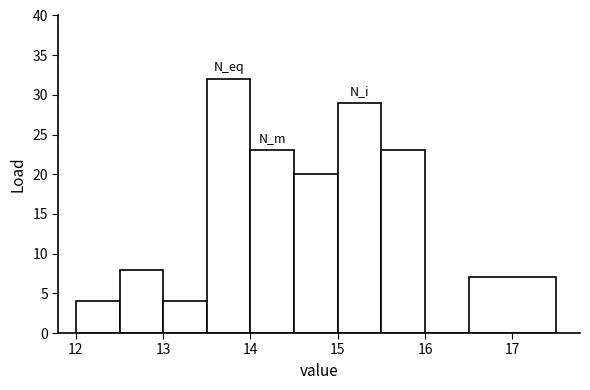

Over which range of the x-axis is the bar tallest?

13.5 to 14.0